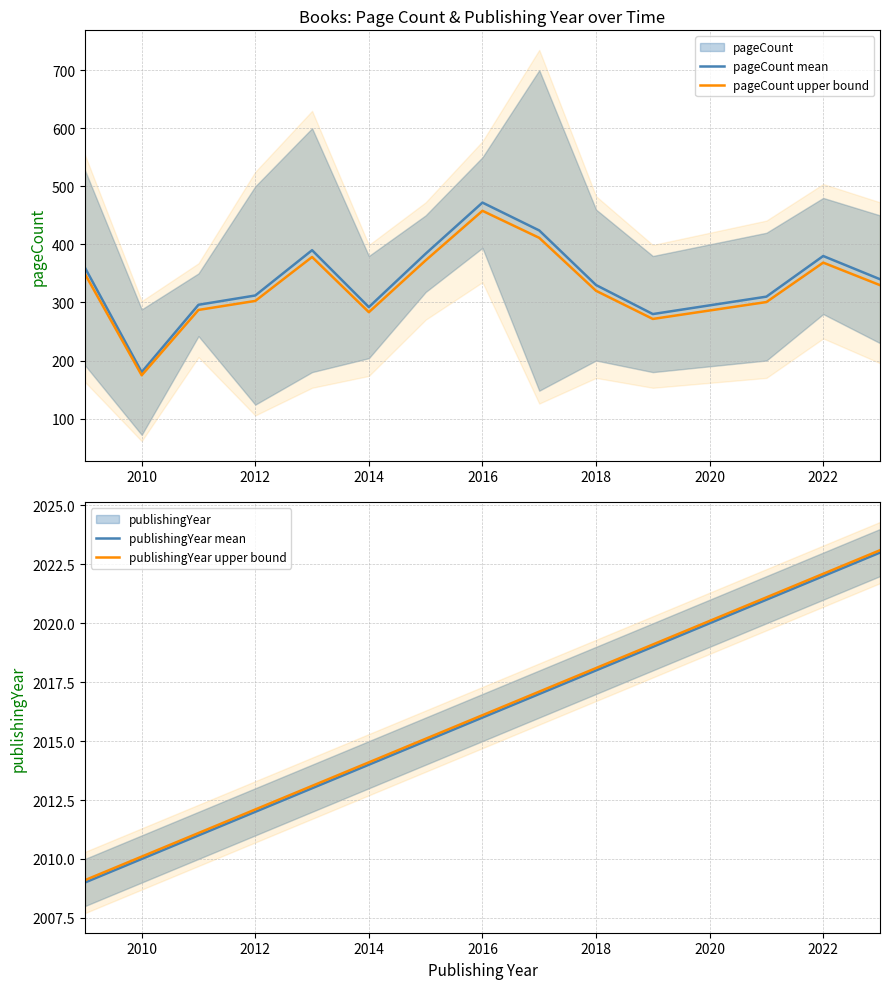

What is the approximate value of pageCount upper bound at 2016?

457.8